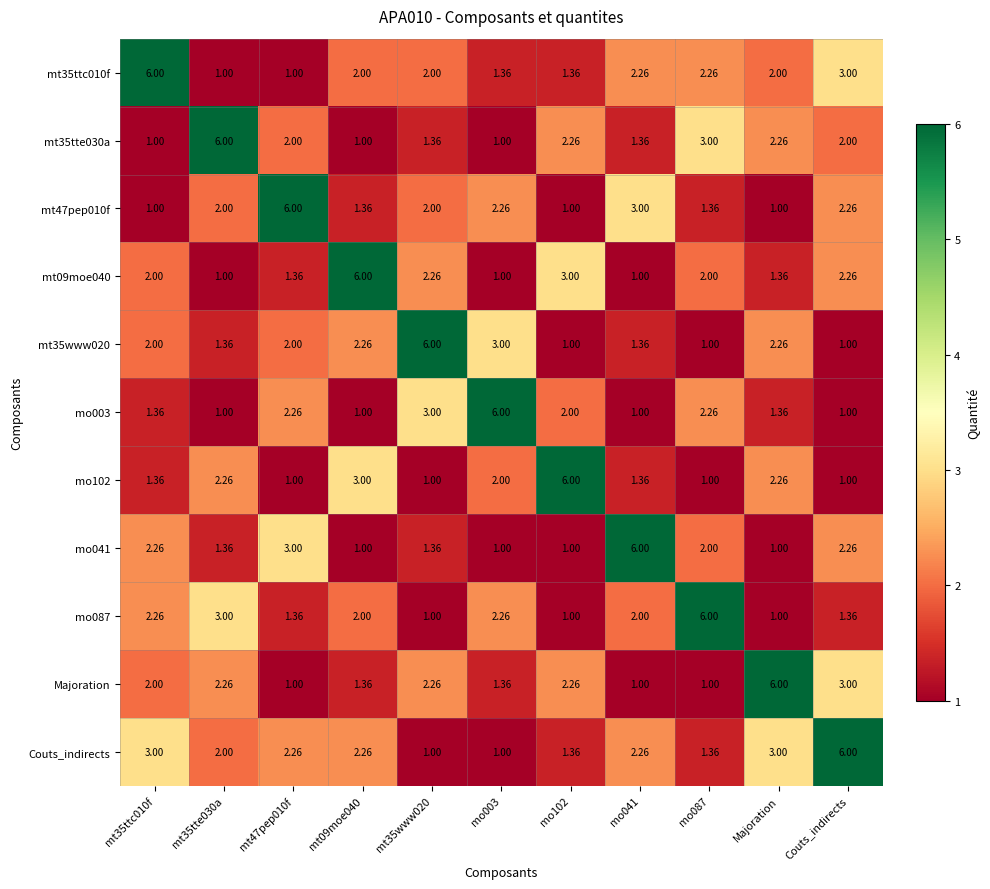

Is the value of mo041 at Couts_indirects greater than the value of mo087 at mo102?

Yes